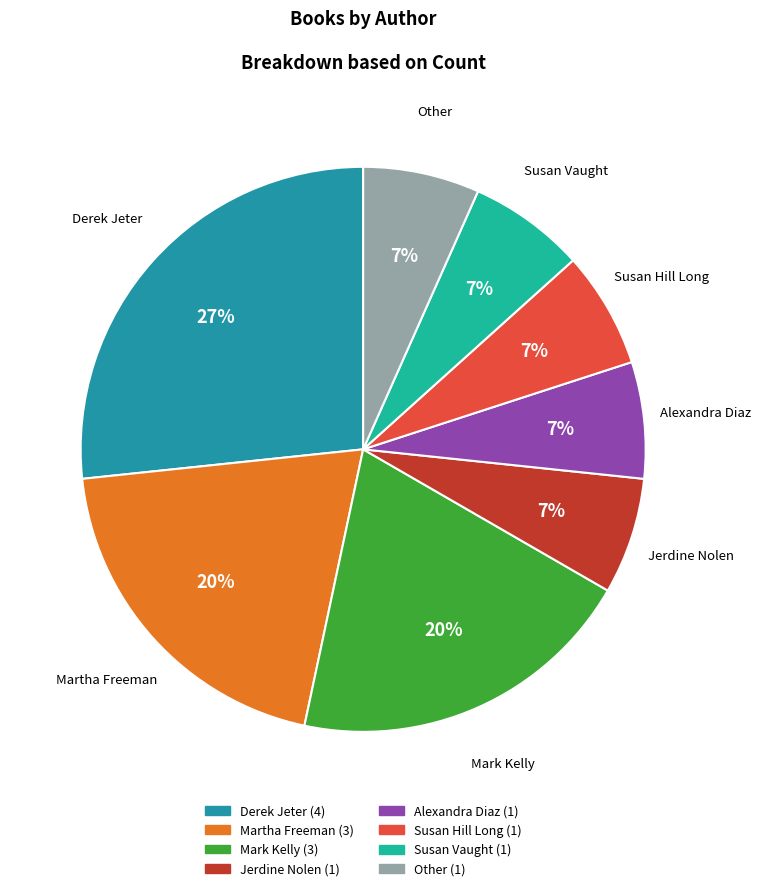

Count the number of slices in the pie.

8